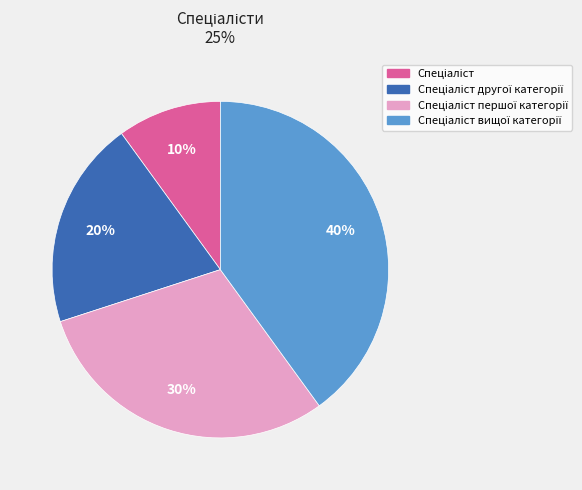

Does any single category account for the majority?

No